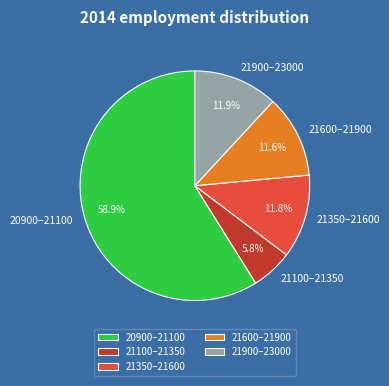

Count the number of slices in the pie.

5